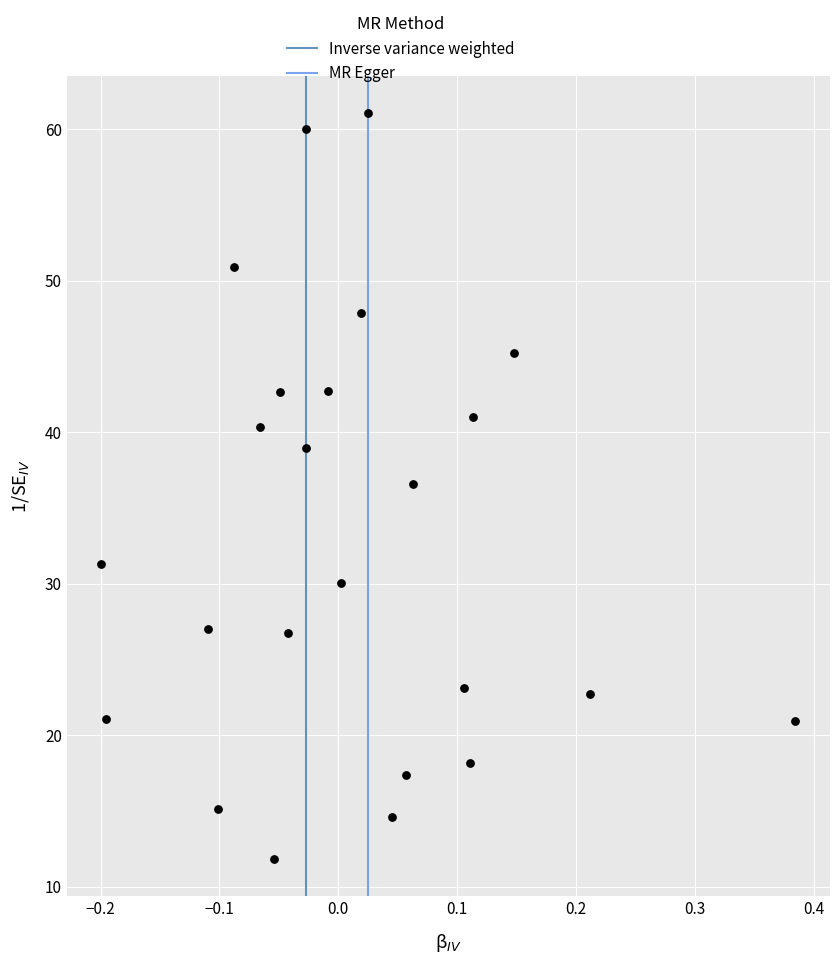

What is the range of X values (max minus min)?

0.6